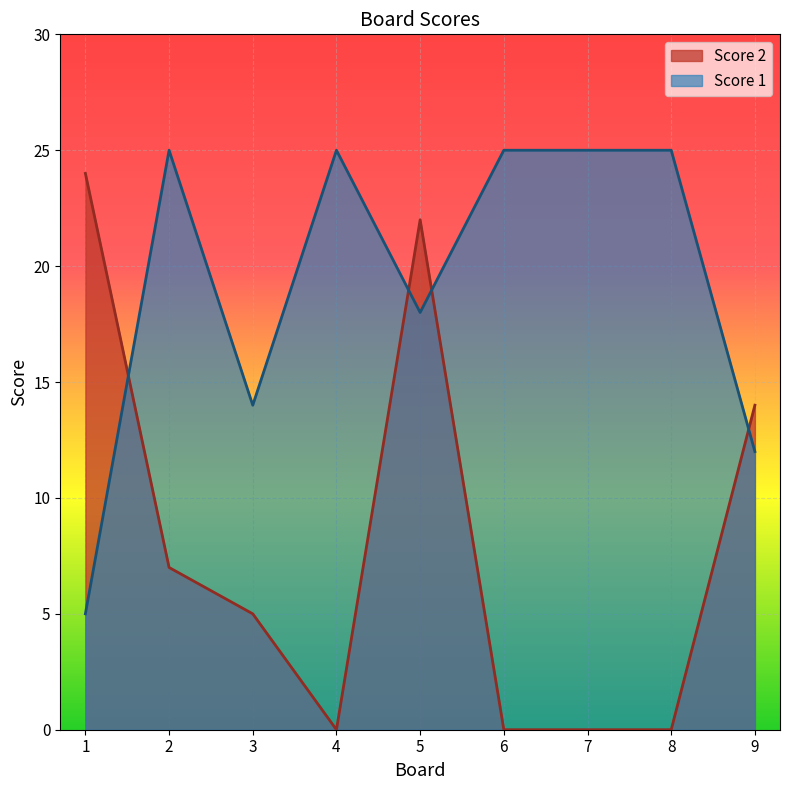

Count the number of data series in this chart.

2